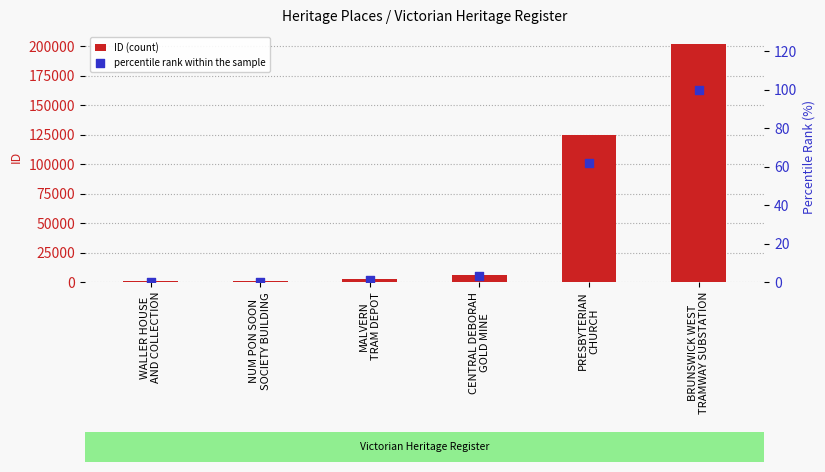

Which series has the largest Y range (max minus min)?

ID (count)